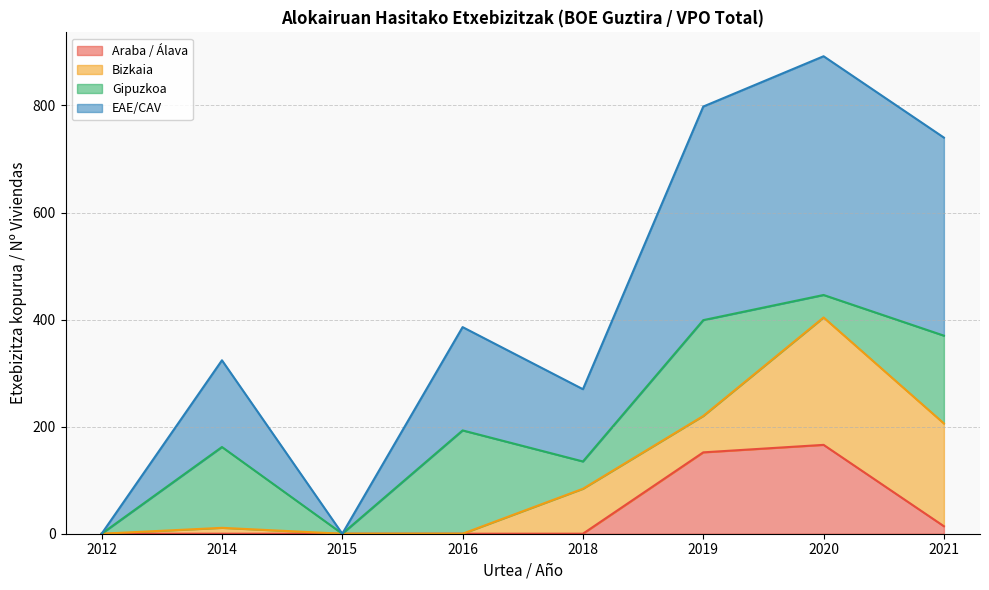

Is the value of Araba / Álava at 2015 greater than the value of EAE/CAV at 2015?

No